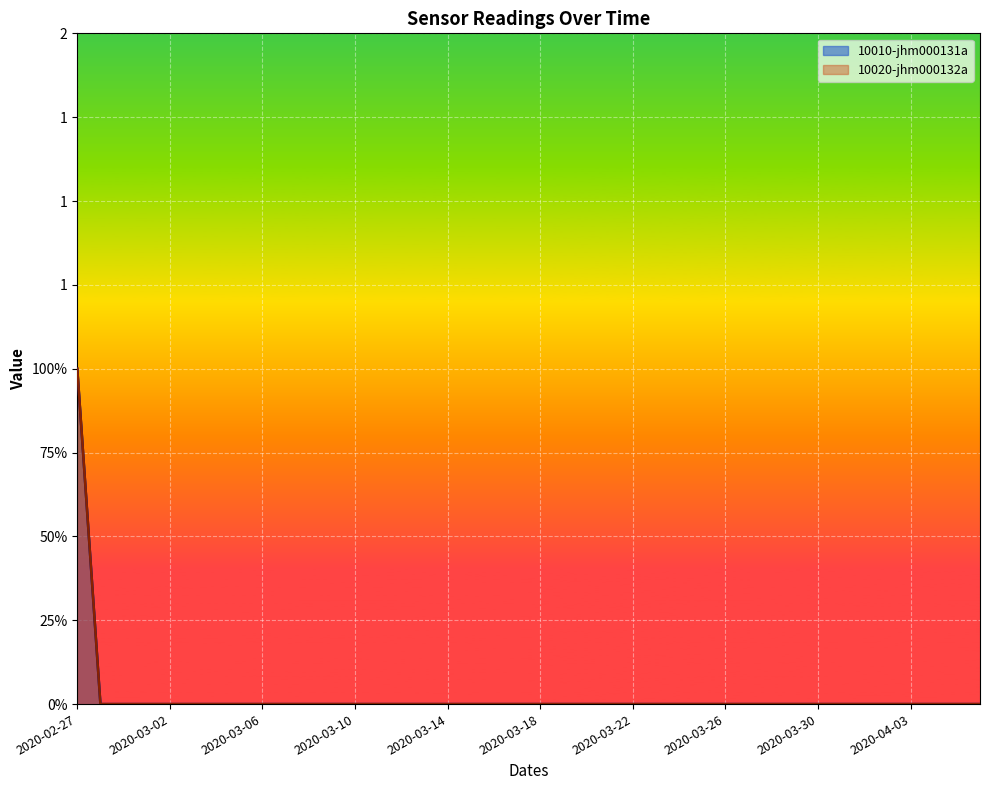

True or false: 10020-jhm000132a has more than 2 interior local peaks.

False